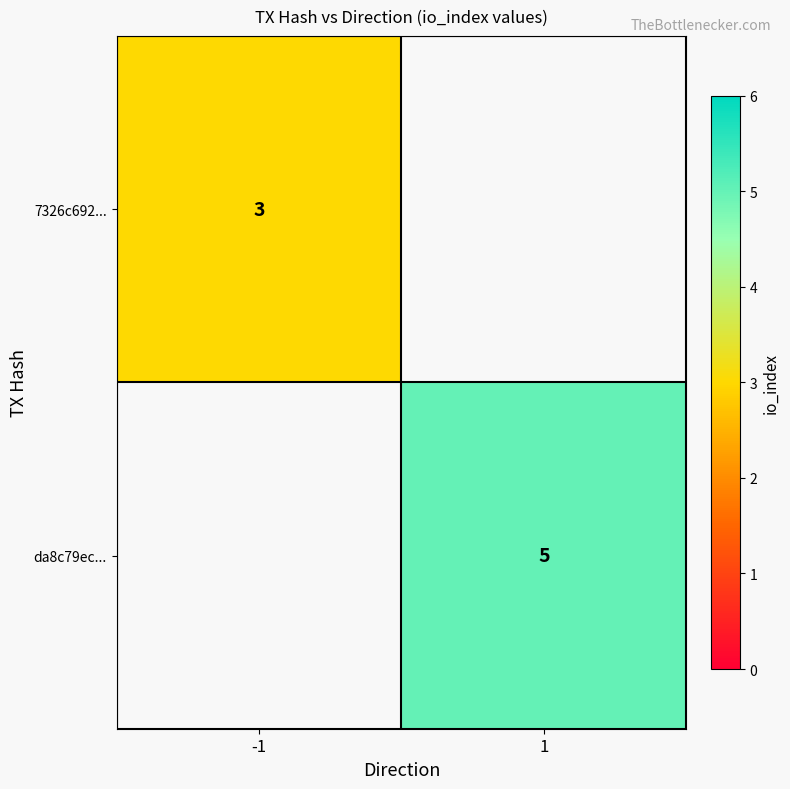

The da8c79ec... series shows 2 at 1. True or false?

False